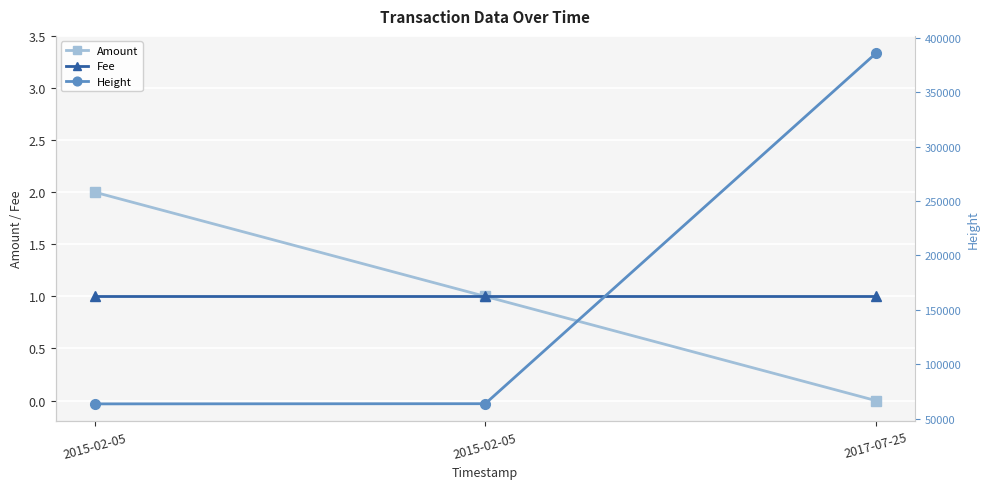

Reading left to right, transcribe all the data shown in this chart.

Amount: 2015-02-05=2	2015-02-05=1	2017-07-25=0
Fee: 2015-02-05=1	2015-02-05=1	2017-07-25=1
Height: 2015-02-05=63616	2015-02-05=63778	2017-07-25=385595